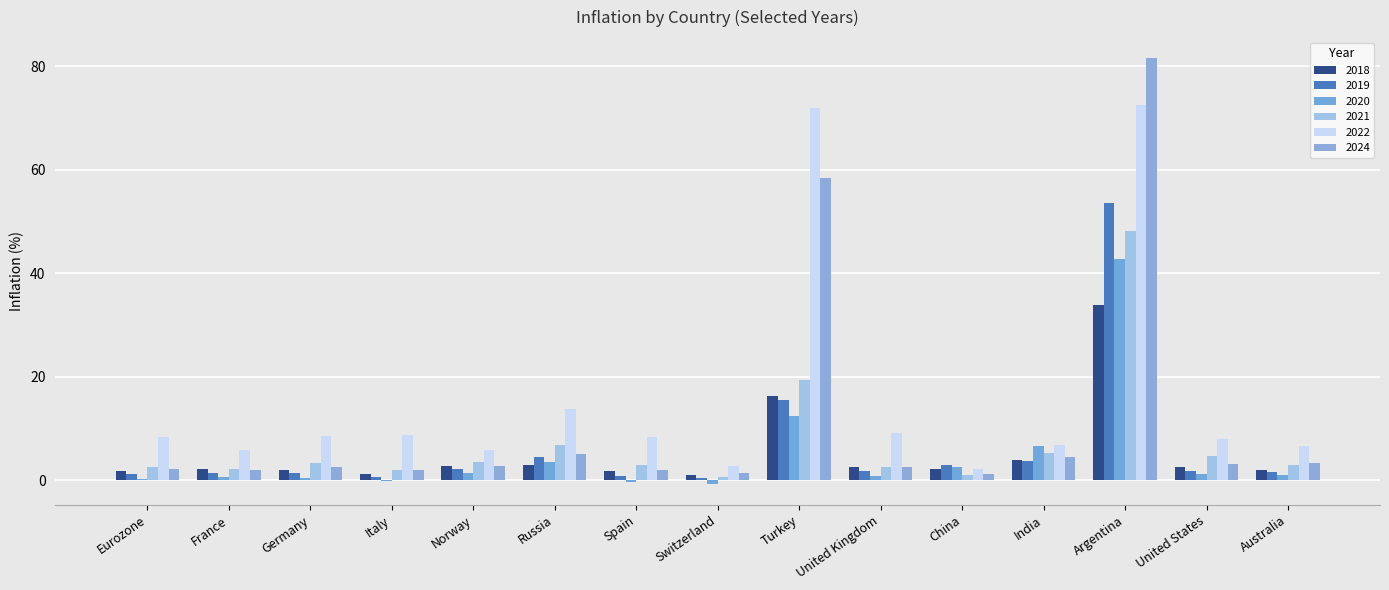

How many groups of bars are there?

15